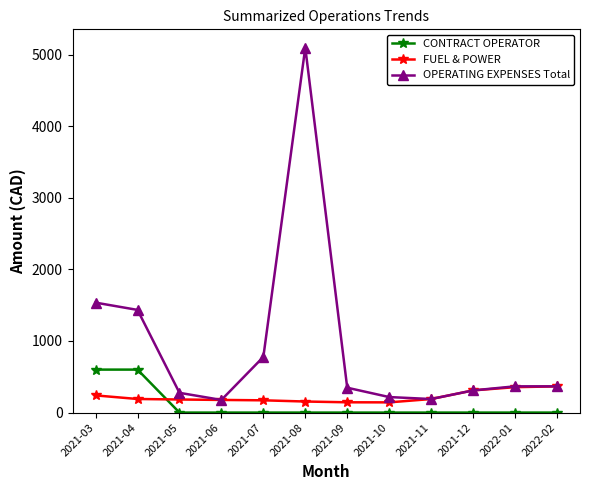

What is the value of the OPERATING EXPENSES Total point at the 2nd from the left?

1433.7